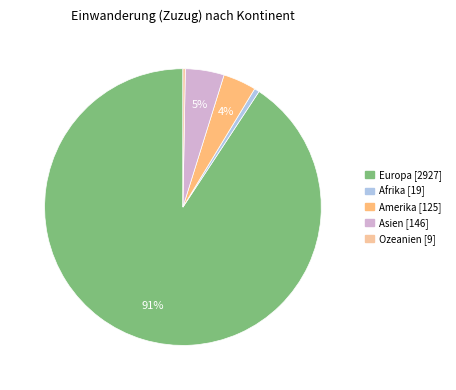

To the nearest percent, what is the difference between the largest and smallest slice percentages?

90%